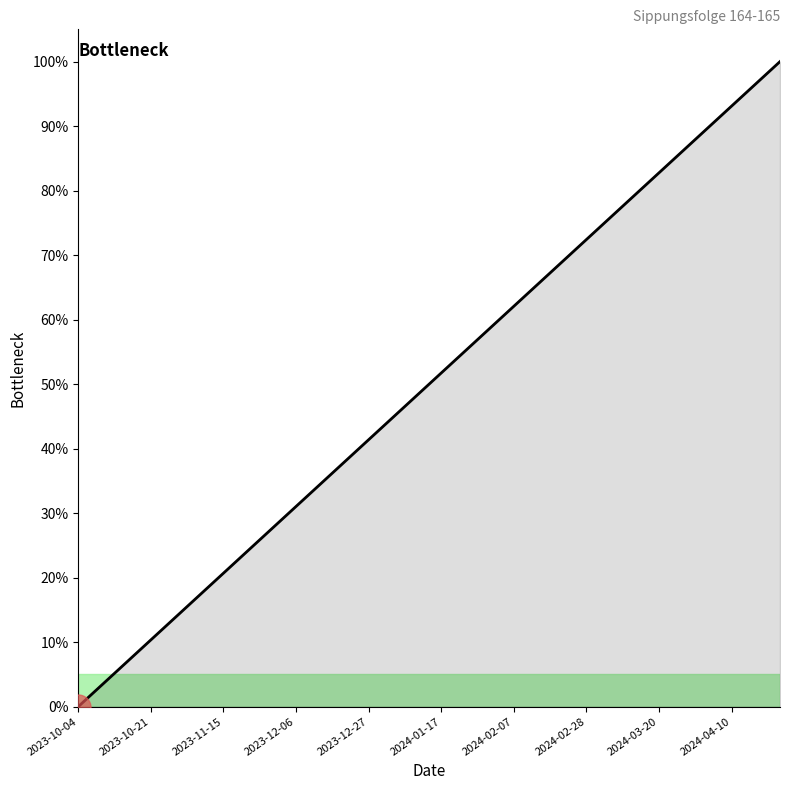

What is the difference between the maximum and minimum values?

100.0